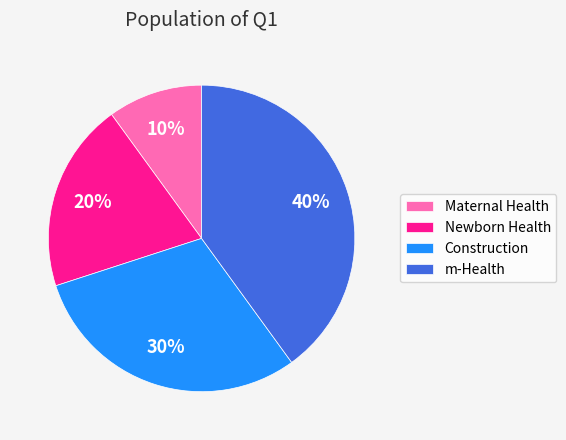

The Maternal Health slice represents 10% of the pie. True or false?

True